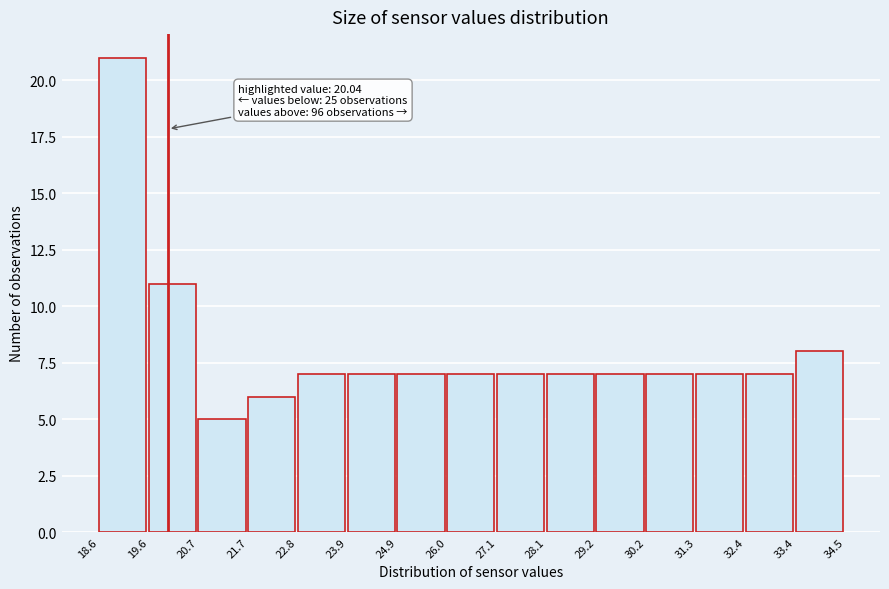

Which range on the x-axis has the tallest bar?

18.6 to 19.6